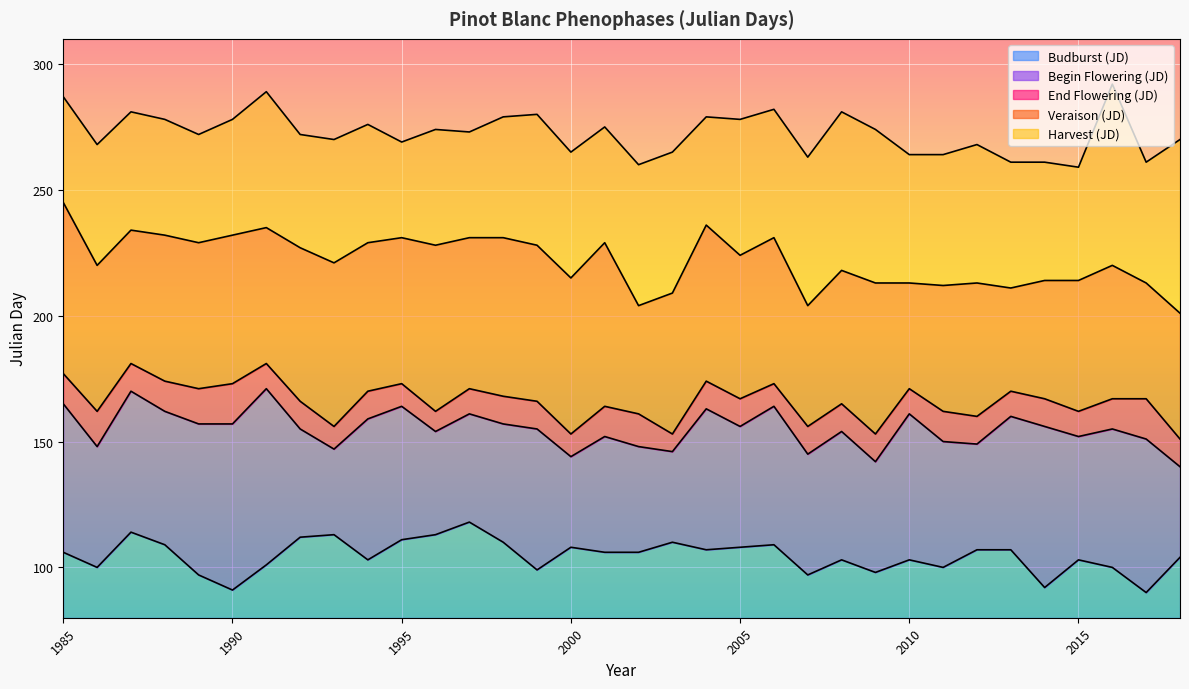

Reading left to right, list all the values displayed in this chart.

Budburst (JD): 1985=106	1986=100	1987=114	1988=109	1989=97	1990=91	1991=101	1992=112	1993=113	1994=103	1995=111	1996=113	1997=118	1998=110	1999=99	2000=108	2001=106	2002=106	2003=110	2004=107	2005=108	2006=109	2007=97	2008=103	2009=98	2010=103	2011=100	2012=107	2013=107	2014=92	2015=103	2016=100	2017=90	2018=104
Begin Flowering (JD): 1985=165	1986=148	1987=170	1988=162	1989=157	1990=157	1991=171	1992=155	1993=147	1994=159	1995=164	1996=154	1997=161	1998=157	1999=155	2000=144	2001=152	2002=148	2003=146	2004=163	2005=156	2006=164	2007=145	2008=154	2009=142	2010=161	2011=150	2012=149	2013=160	2014=156	2015=152	2016=155	2017=151	2018=140
End Flowering (JD): 1985=177	1986=162	1987=181	1988=174	1989=171	1990=173	1991=181	1992=166	1993=156	1994=170	1995=173	1996=162	1997=171	1998=168	1999=166	2000=153	2001=164	2002=161	2003=153	2004=174	2005=167	2006=173	2007=156	2008=165	2009=153	2010=171	2011=162	2012=160	2013=170	2014=167	2015=162	2016=167	2017=167	2018=151
Veraison (JD): 1985=245	1986=220	1987=234	1988=232	1989=229	1990=232	1991=235	1992=227	1993=221	1994=229	1995=231	1996=228	1997=231	1998=231	1999=228	2000=215	2001=229	2002=204	2003=209	2004=236	2005=224	2006=231	2007=204	2008=218	2009=213	2010=213	2011=212	2012=213	2013=211	2014=214	2015=214	2016=220	2017=213	2018=201
Harvest (JD): 1985=287	1986=268	1987=281	1988=278	1989=272	1990=278	1991=289	1992=272	1993=270	1994=276	1995=269	1996=274	1997=273	1998=279	1999=280	2000=265	2001=275	2002=260	2003=265	2004=279	2005=278	2006=282	2007=263	2008=281	2009=274	2010=264	2011=264	2012=268	2013=261	2014=261	2015=259	2016=292	2017=261	2018=270